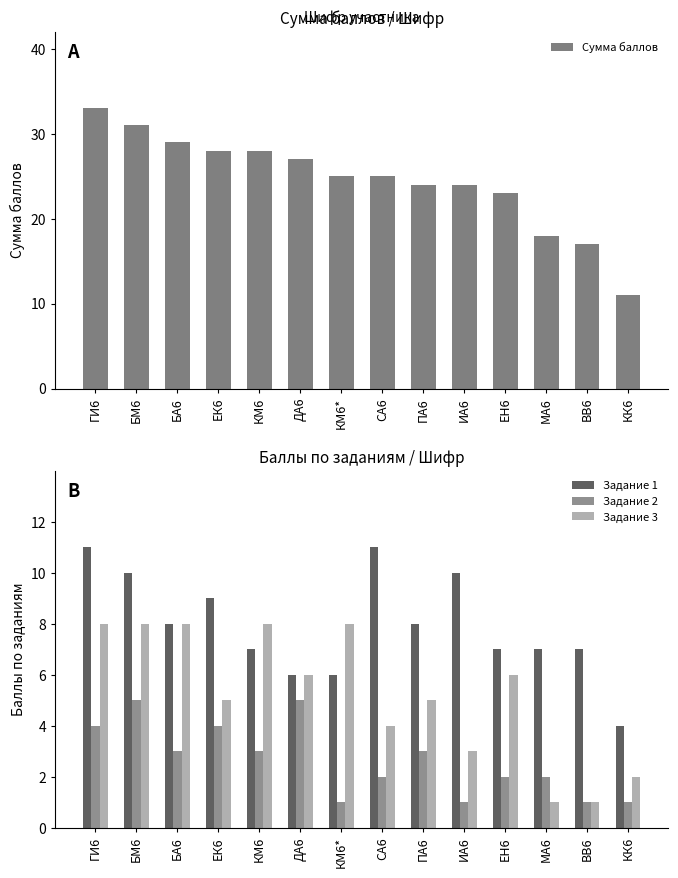

Read the Задание 2 value at ИА6.

1